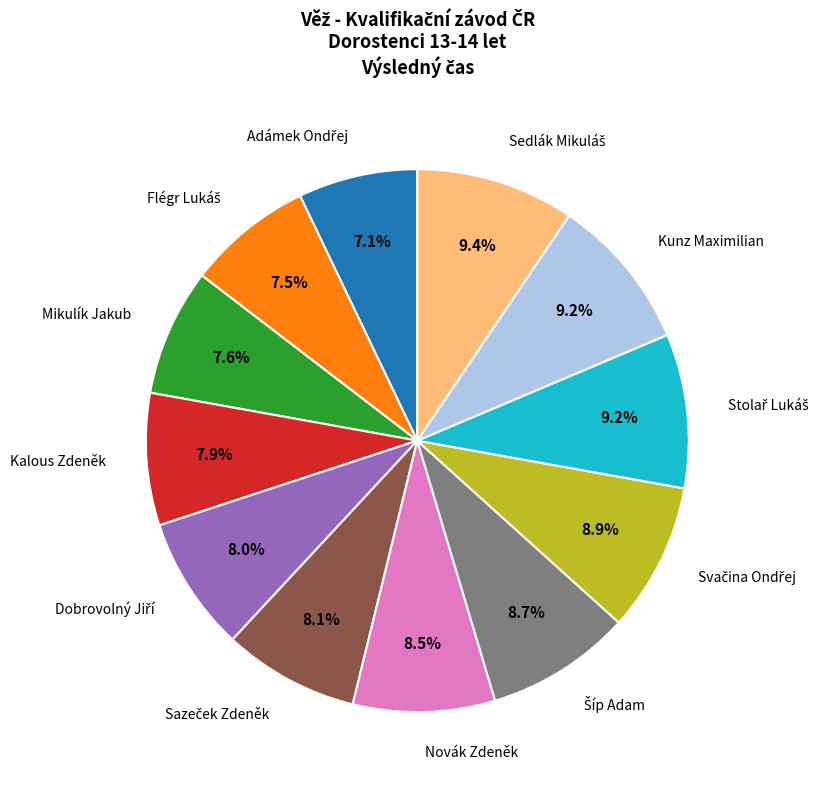

What percentage is NOT represented by Kalous Zdeněk?

92.1%